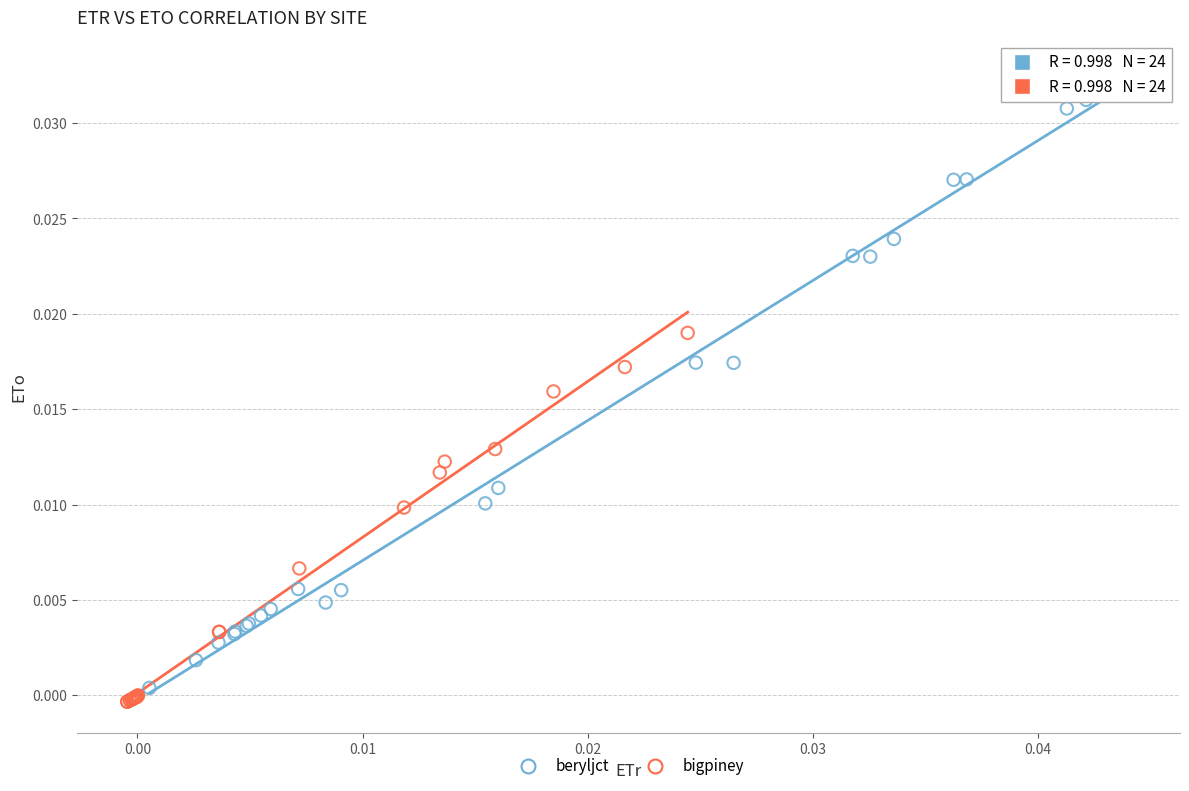

Which series has the largest Y range (max minus min)?

beryljct